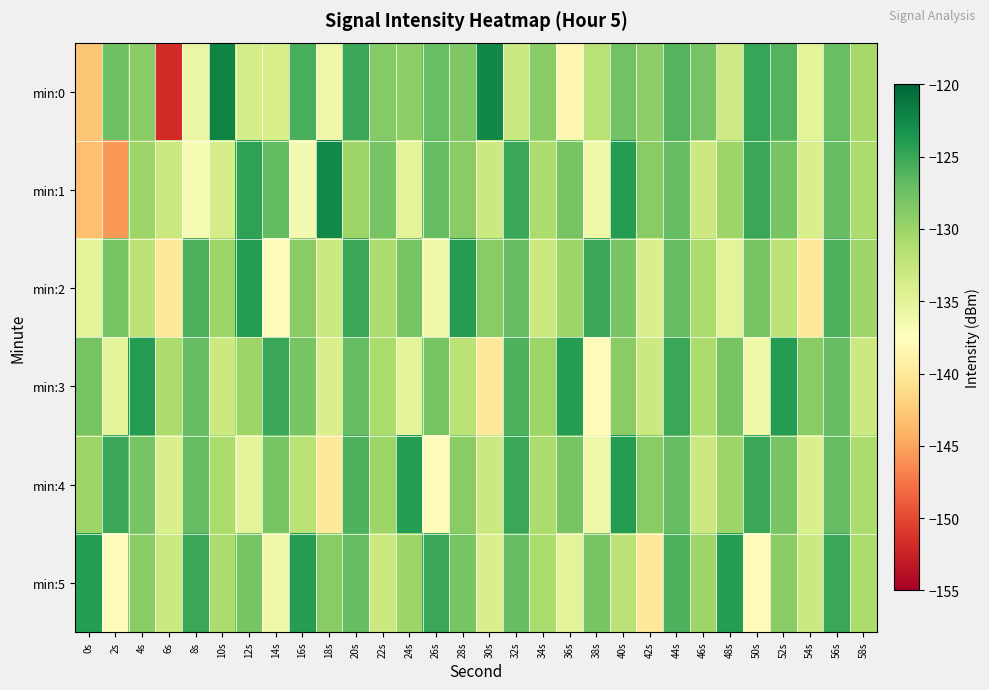

Reading left to right, what are all the values shown in this chart?

min:0: 0s=-142.7	2s=-127.4	4s=-129.0	6s=-151.8	8s=-135.7	10s=-122.1	12s=-133.7	14s=-133.9	16s=-125.6	18s=-136.1	20s=-125.0	22s=-128.7	24s=-129.3	26s=-127.2	28s=-128.5	30s=-122.3	32s=-132.9	34s=-128.9	36s=-138.4	38s=-131.8	40s=-127.8	42s=-129.2	44s=-126.2	46s=-127.9	48s=-133.3	50s=-124.9	52s=-126.2	54s=-135.1	56s=-127.2	58s=-130.7
min:1: 0s=-143.2	2s=-145.6	4s=-130.0	6s=-132.9	8s=-136.7	10s=-133.8	12s=-124.5	14s=-126.9	16s=-136.4	18s=-122.5	20s=-130.0	22s=-128.0	24s=-135.0	26s=-127.0	28s=-129.0	30s=-133.0	32s=-125.0	34s=-131.0	36s=-128.0	38s=-136.0	40s=-124.0	42s=-129.0	44s=-127.0	46s=-133.0	48s=-130.0	50s=-125.0	52s=-128.0	54s=-134.0	56s=-127.0	58s=-131.0
min:2: 0s=-135.0	2s=-128.0	4s=-132.0	6s=-140.0	8s=-126.0	10s=-130.0	12s=-124.0	14s=-138.0	16s=-129.0	18s=-133.0	20s=-125.0	22s=-131.0	24s=-128.0	26s=-136.0	28s=-124.0	30s=-129.0	32s=-127.0	34s=-133.0	36s=-130.0	38s=-125.0	40s=-128.0	42s=-134.0	44s=-127.0	46s=-131.0	48s=-135.0	50s=-128.0	52s=-132.0	54s=-140.0	56s=-126.0	58s=-130.0
min:3: 0s=-128.0	2s=-135.0	4s=-124.0	6s=-131.0	8s=-127.0	10s=-133.0	12s=-130.0	14s=-125.0	16s=-128.0	18s=-134.0	20s=-127.0	22s=-131.0	24s=-135.0	26s=-128.0	28s=-132.0	30s=-140.0	32s=-126.0	34s=-130.0	36s=-124.0	38s=-138.0	40s=-129.0	42s=-133.0	44s=-125.0	46s=-131.0	48s=-128.0	50s=-136.0	52s=-124.0	54s=-129.0	56s=-127.0	58s=-133.0
min:4: 0s=-130.0	2s=-125.0	4s=-128.0	6s=-134.0	8s=-127.0	10s=-131.0	12s=-135.0	14s=-128.0	16s=-132.0	18s=-140.0	20s=-126.0	22s=-130.0	24s=-124.0	26s=-138.0	28s=-129.0	30s=-133.0	32s=-125.0	34s=-131.0	36s=-128.0	38s=-136.0	40s=-124.0	42s=-129.0	44s=-127.0	46s=-133.0	48s=-130.0	50s=-125.0	52s=-128.0	54s=-134.0	56s=-127.0	58s=-131.0
min:5: 0s=-124.0	2s=-138.0	4s=-129.0	6s=-133.0	8s=-125.0	10s=-131.0	12s=-128.0	14s=-136.0	16s=-124.0	18s=-129.0	20s=-127.0	22s=-133.0	24s=-130.0	26s=-125.0	28s=-128.0	30s=-134.0	32s=-127.0	34s=-131.0	36s=-135.0	38s=-128.0	40s=-132.0	42s=-140.0	44s=-126.0	46s=-130.0	48s=-124.0	50s=-138.0	52s=-129.0	54s=-133.0	56s=-125.0	58s=-131.0